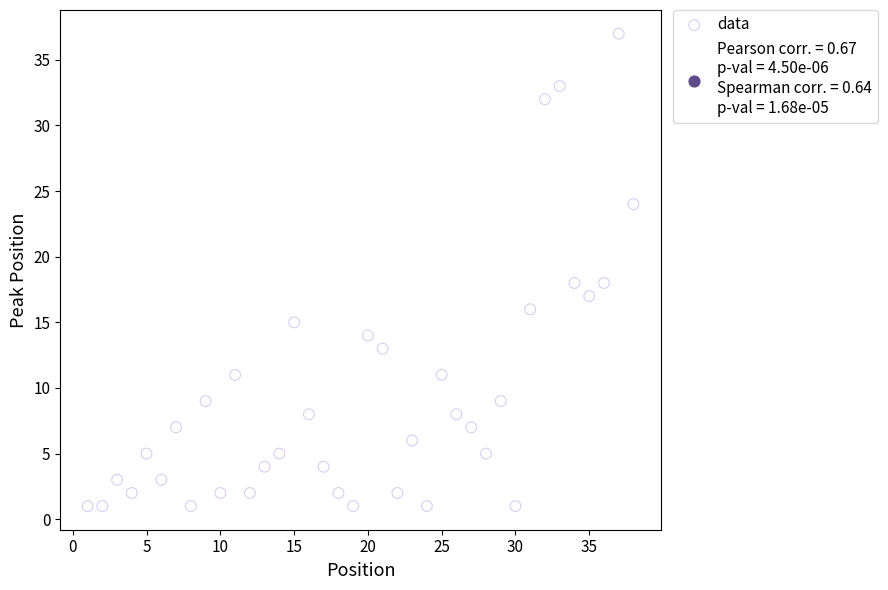

What is the range of X values (max minus min)?

37